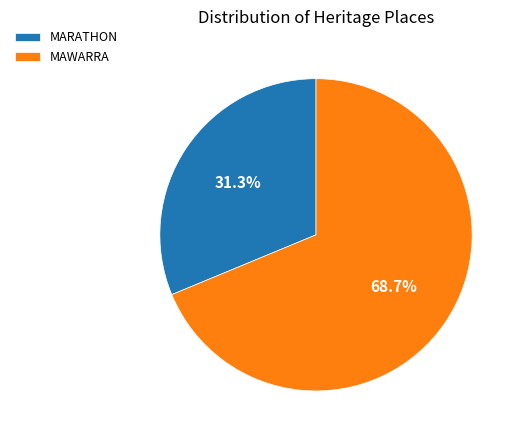

Which category has the biggest portion of the pie?

MAWARRA